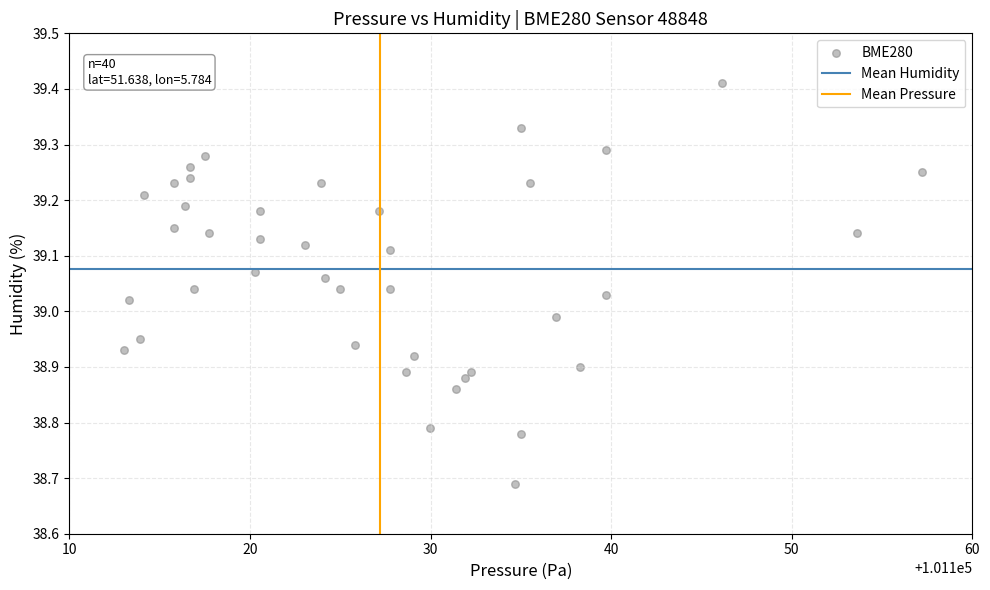

What is the range of X values (max minus min)?

44.2